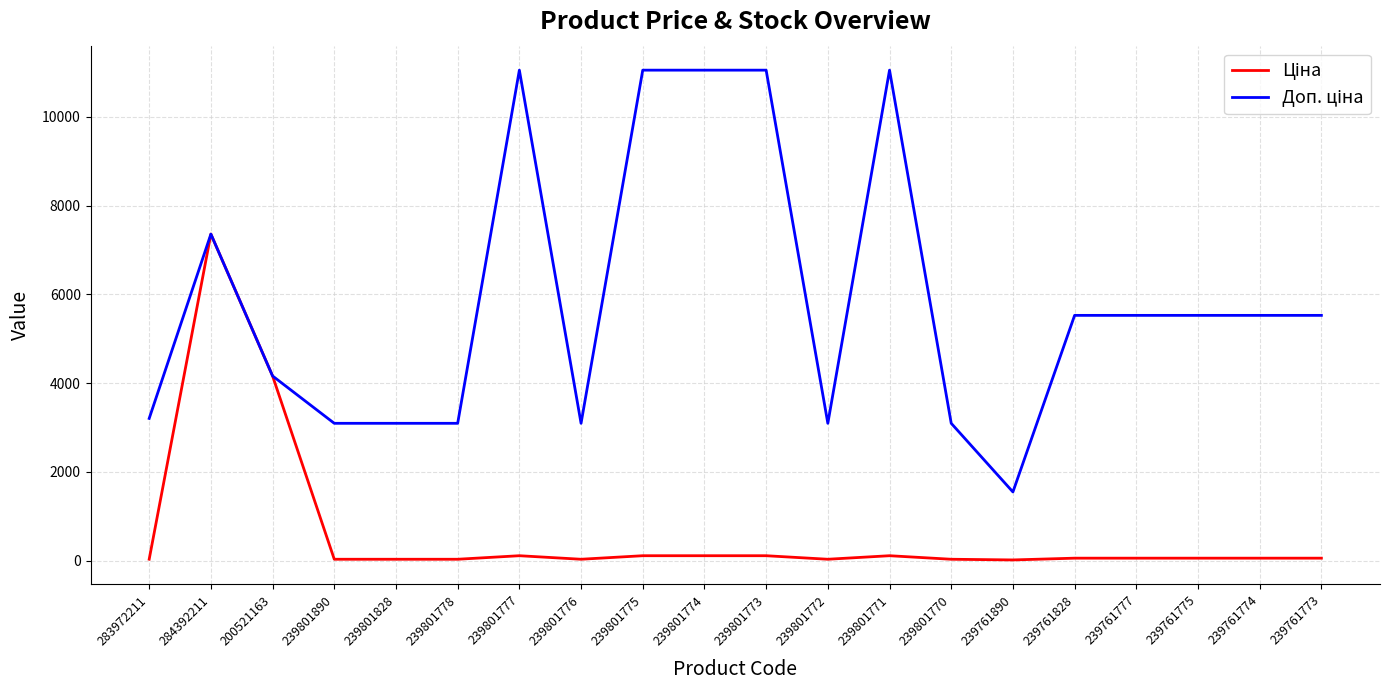

At which category is the sum across all series the highest?

284392211